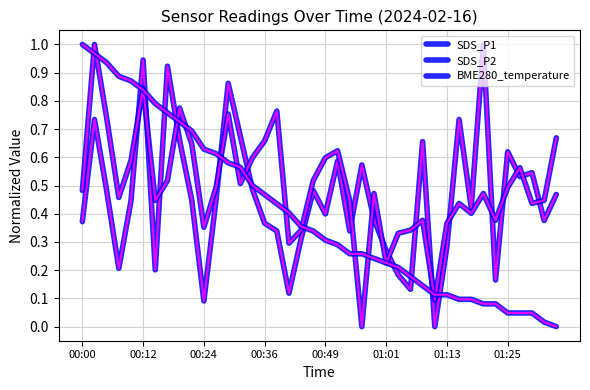

Does the chart display data point markers on the line(s)?

No